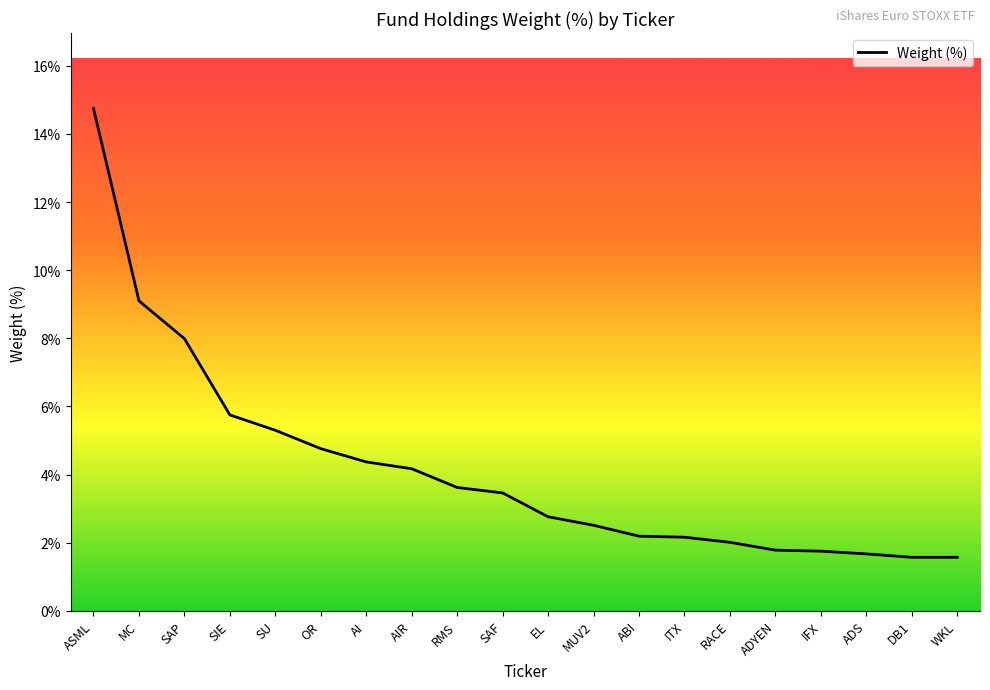

Reading left to right, extract all data points from this chart.

14.8	9.1	8.0	5.8	5.3	4.8	4.4	4.2	3.6	3.5	2.8	2.5	2.2	2.2	2.0	1.8	1.8	1.7	1.6	1.6